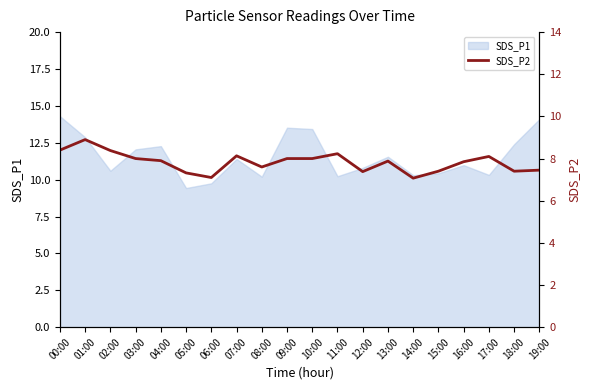

The SDS_P1 series shows 13.5 at 09:00. True or false?

True